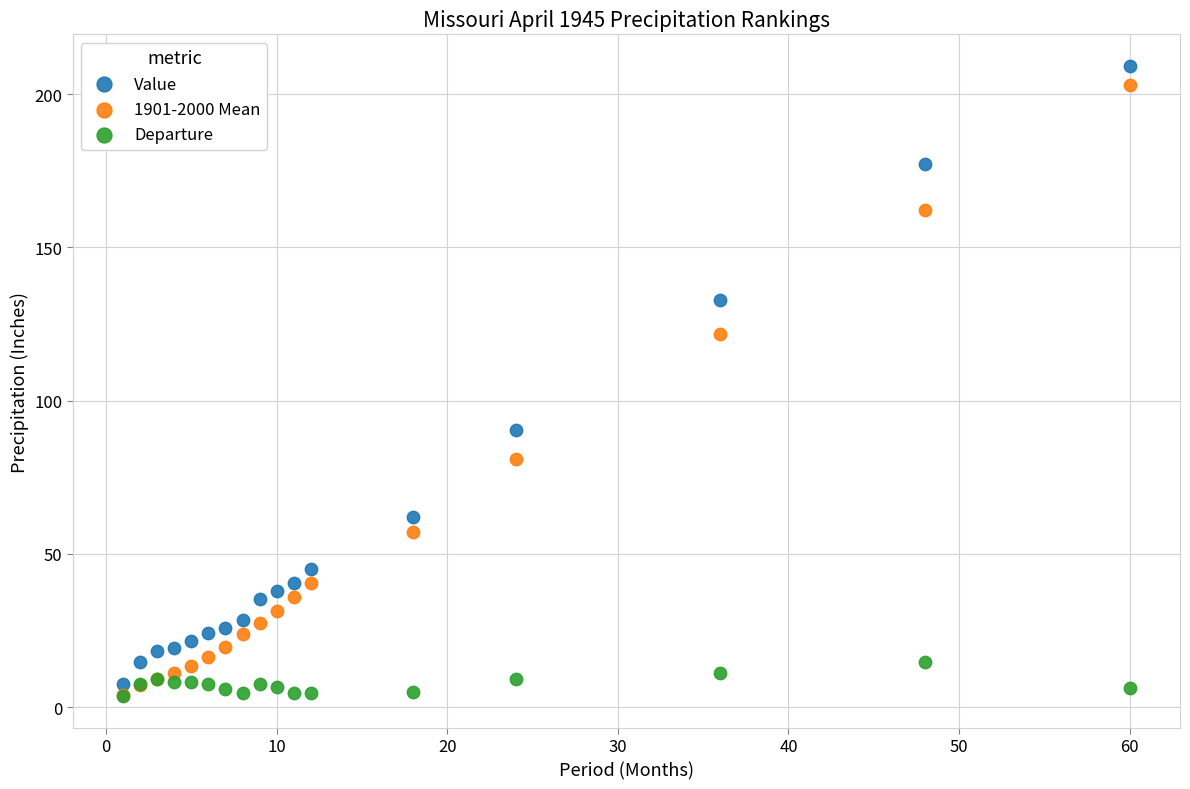

In the Value series, what Y value is closest to 108?

90.4